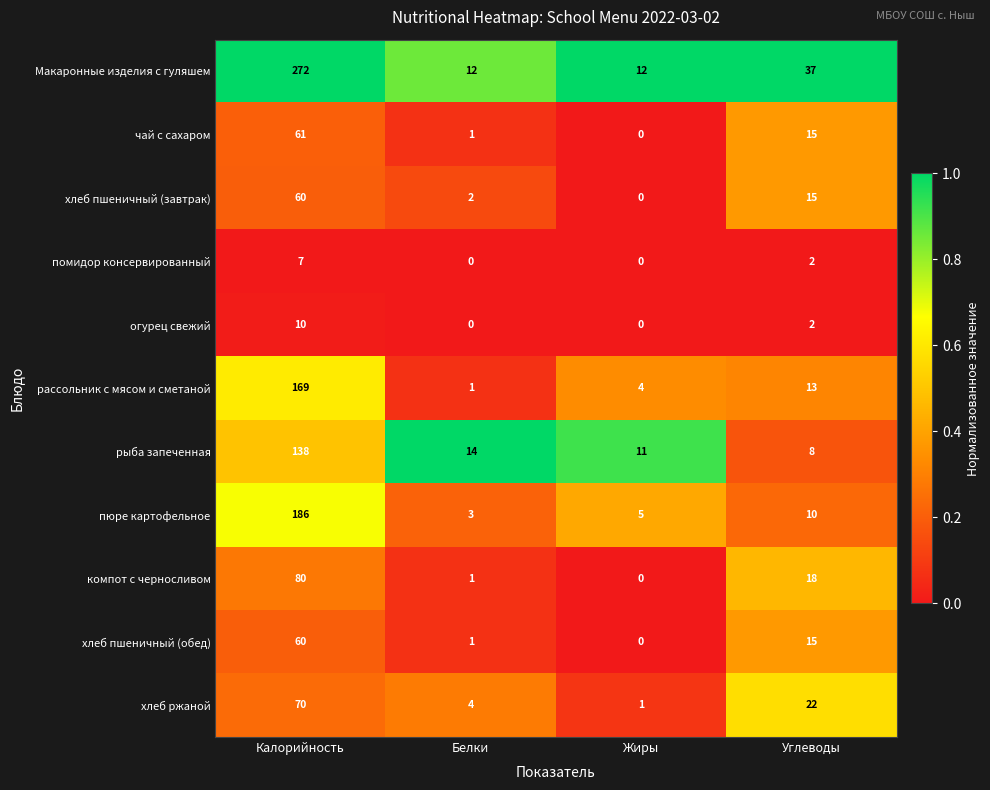

Which series has the widest spread of values?

Макаронные изделия с гуляшем